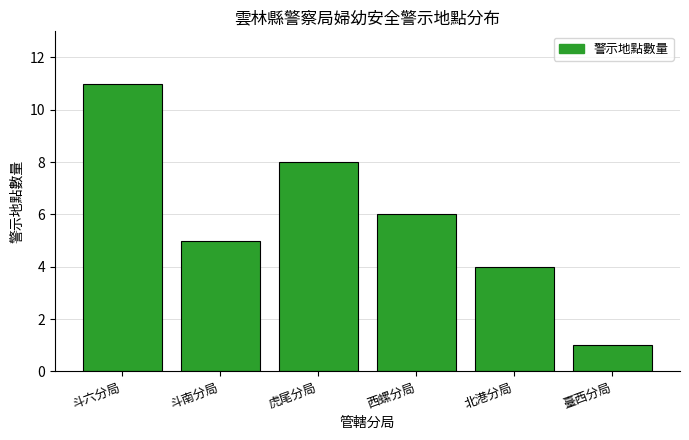

What is the change in value from 斗南分局 to 北港分局?

-1